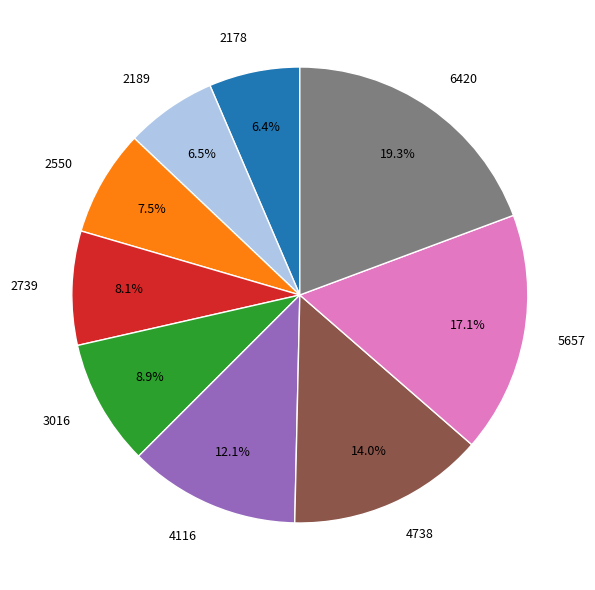

To the nearest percent, what is the average slice percentage?

11%